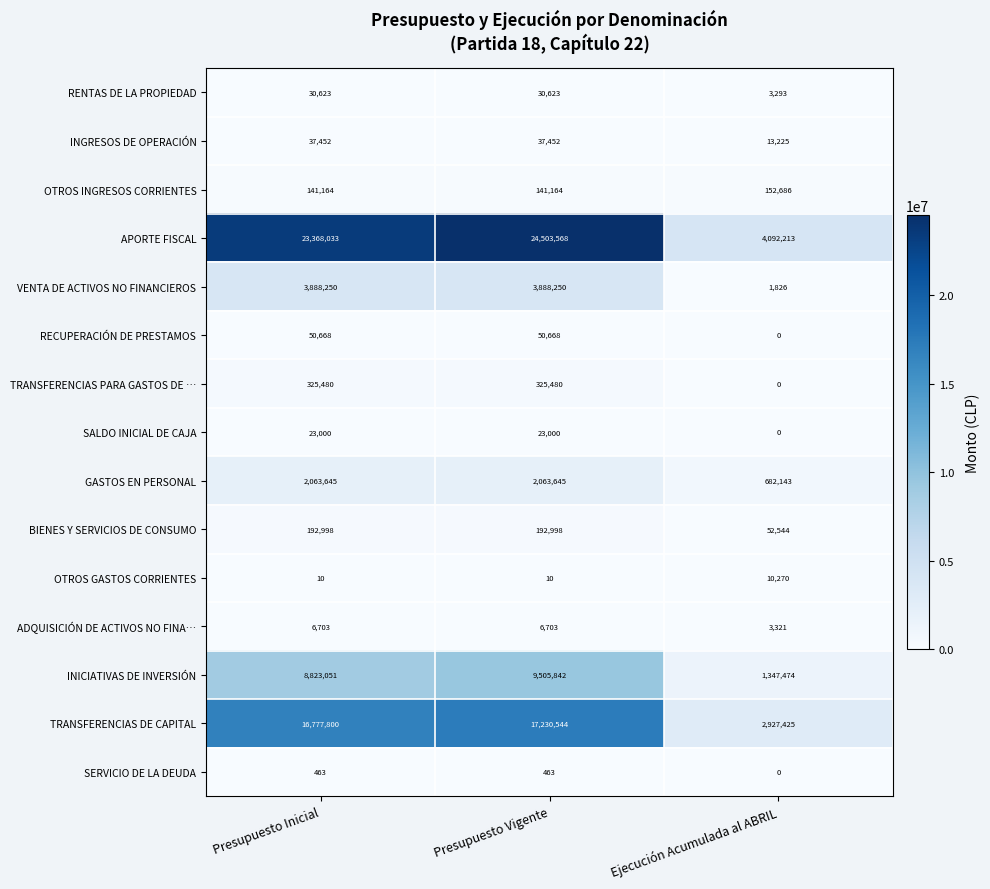

Rank the series at Presupuesto Vigente from highest to lowest value.

APORTE FISCAL, TRANSFERENCIAS DE CAPITAL, INICIATIVAS DE INVERSIÓN, VENTA DE ACTIVOS NO FINANCIEROS, GASTOS EN PERSONAL, TRANSFERENCIAS PARA GASTOS DE …, BIENES Y SERVICIOS DE CONSUMO, OTROS INGRESOS CORRIENTES, RECUPERACIÓN DE PRESTAMOS, INGRESOS DE OPERACIÓN, RENTAS DE LA PROPIEDAD, SALDO INICIAL DE CAJA, ADQUISICIÓN DE ACTIVOS NO FINA…, SERVICIO DE LA DEUDA, OTROS GASTOS CORRIENTES